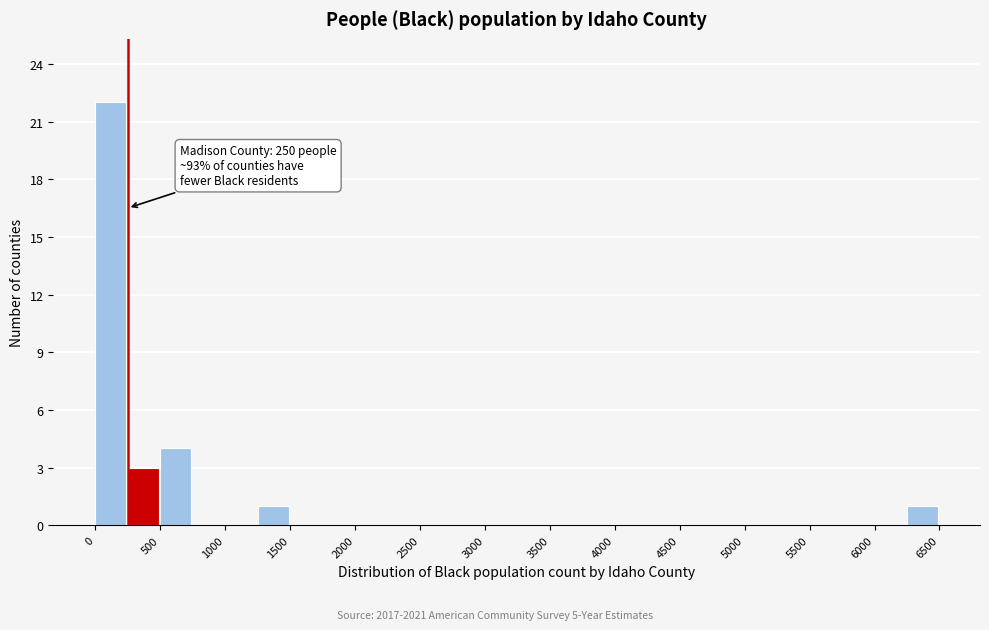

Which range on the x-axis has the tallest bar?

0 to 250